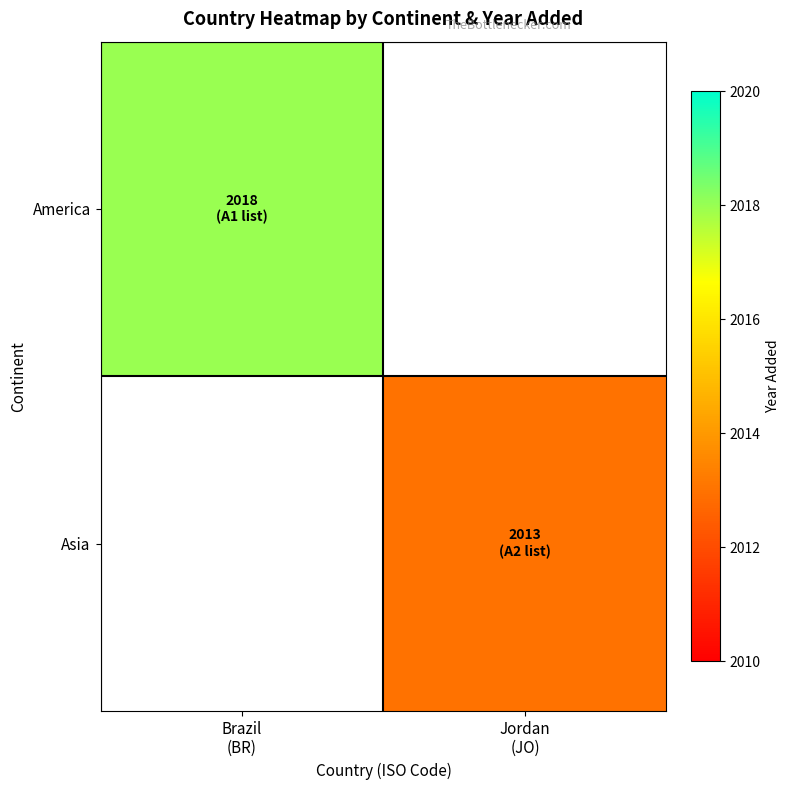

What is the smallest value displayed?

2013.0